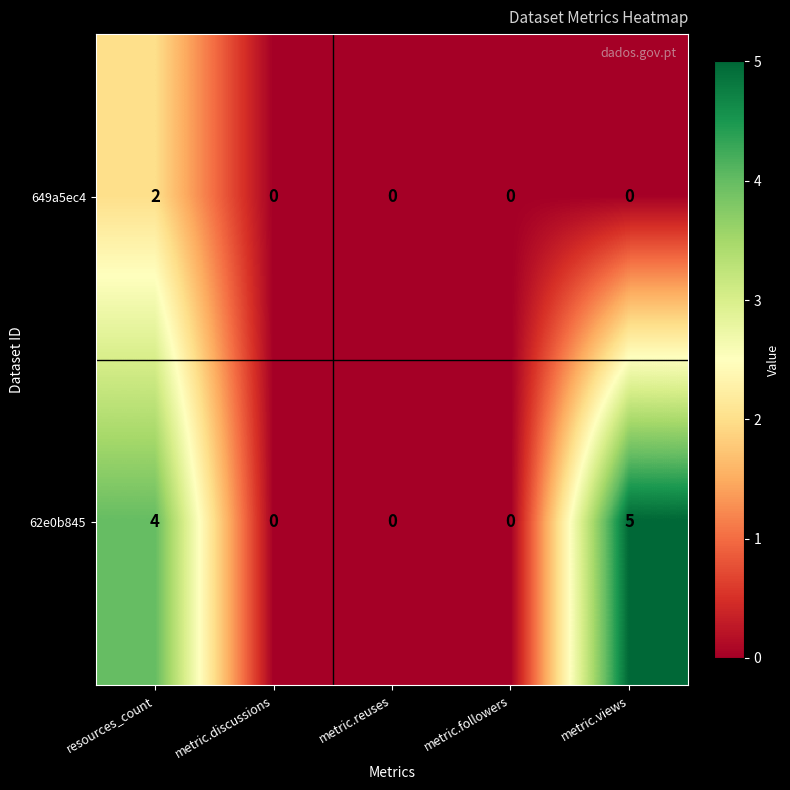

Rank the series at resources_count from lowest to highest value.

649a5ec4, 62e0b845